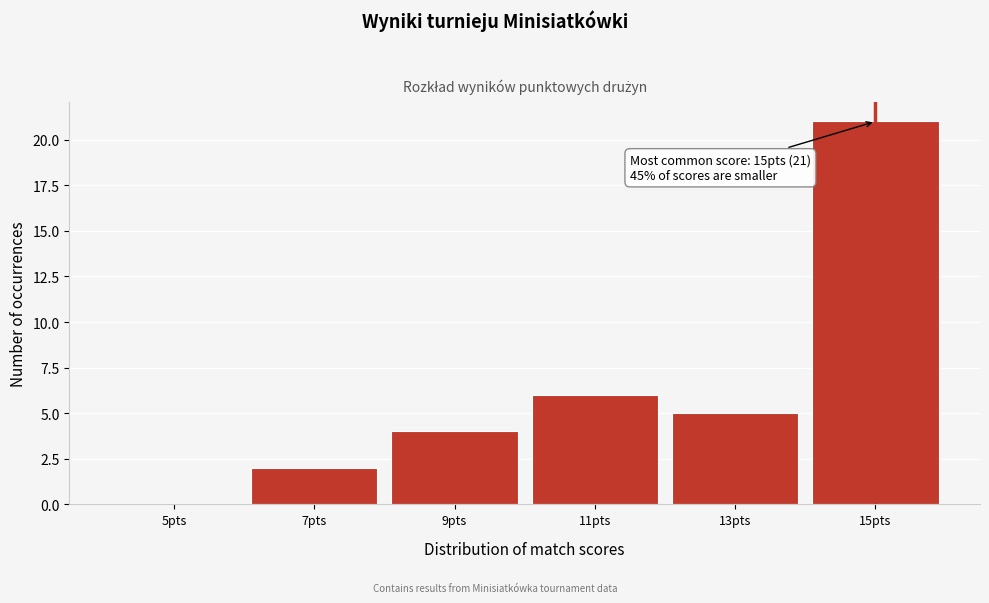

Reading right to left, what are all the values shown in this chart?

15pts=21	13pts=5	11pts=6	9pts=4	7pts=2	5pts=0